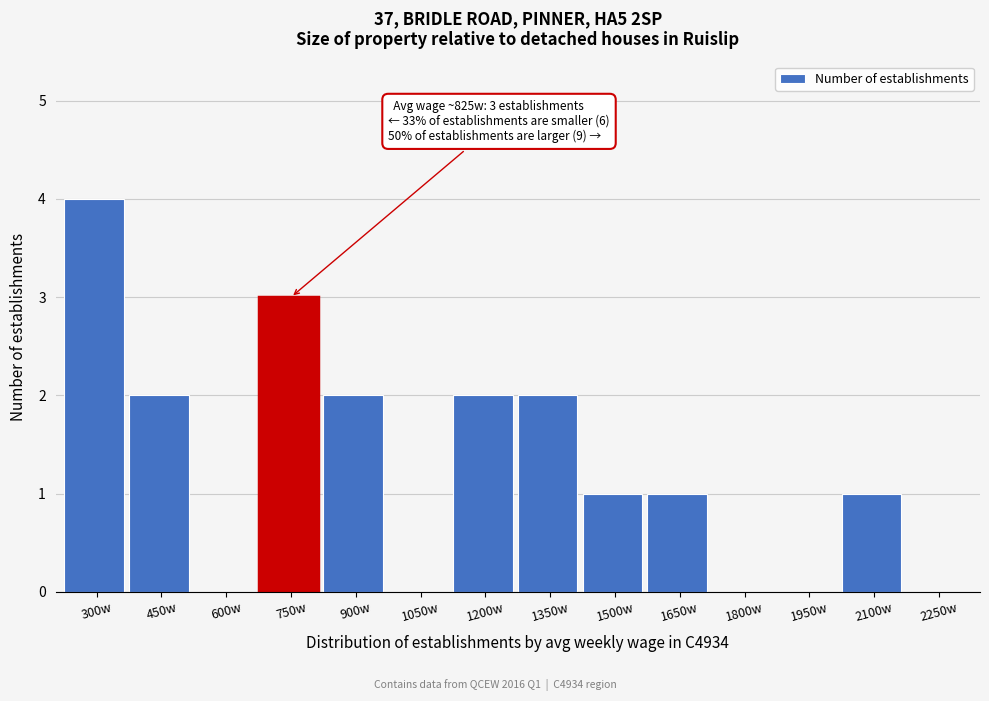

Reading left to right, what are all the values shown in this chart?

300w=4	450w=2	600w=0	750w=3	900w=2	1050w=0	1200w=2	1350w=2	1500w=1	1650w=1	1800w=0	1950w=0	2100w=1	2250w=0